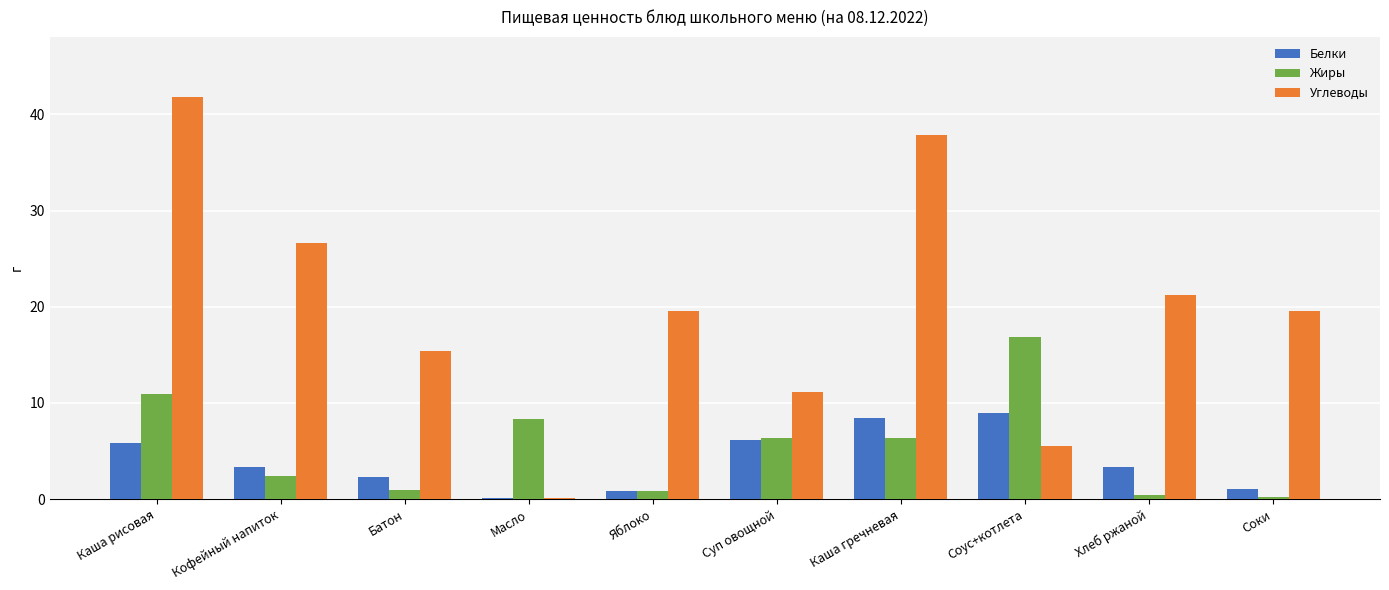

Are the bars grouped side by side (vs. stacked)?

Yes